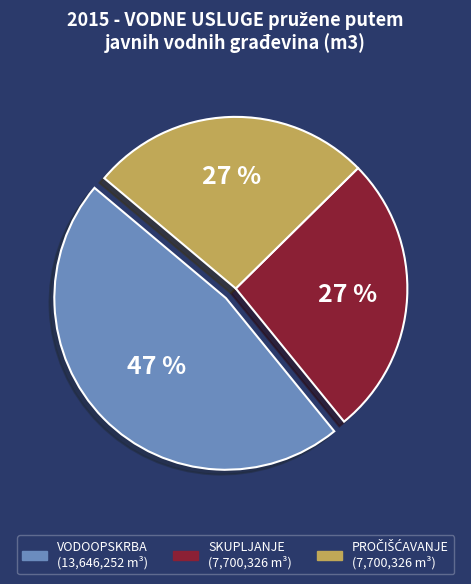

Is it true that VODOOPSKRBA is 37% of the pie?

False